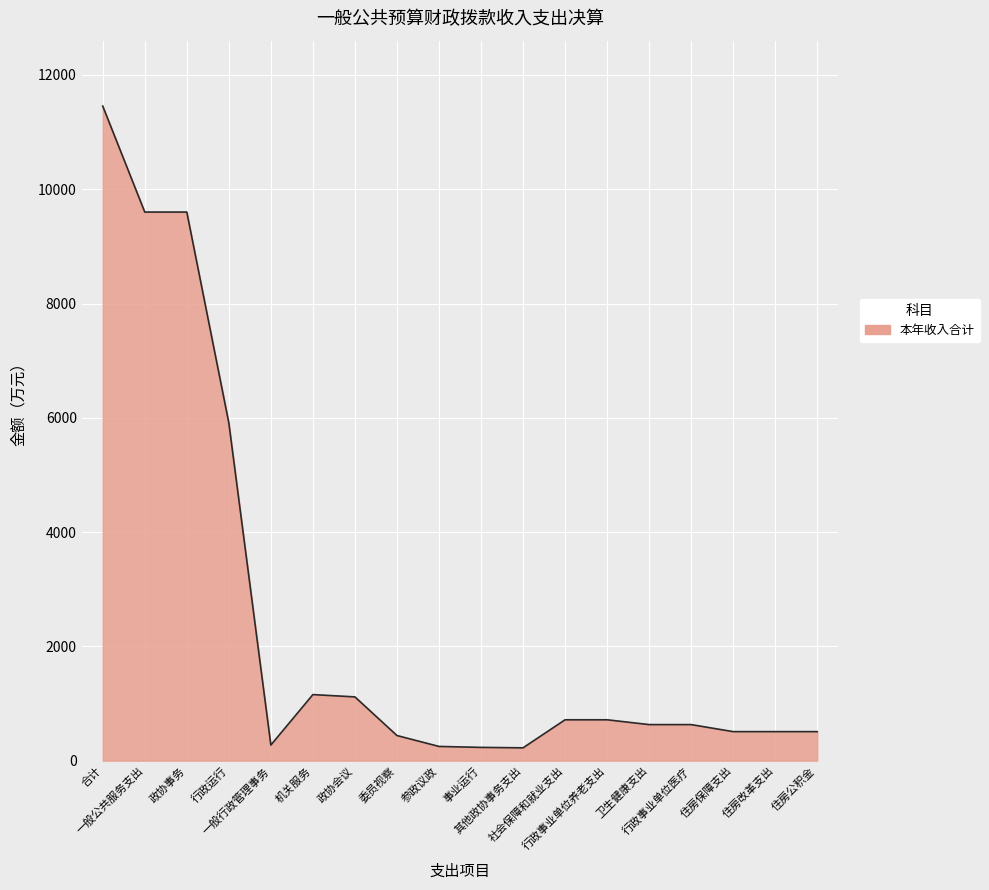

Which label corresponds to the largest value in the chart?

合计